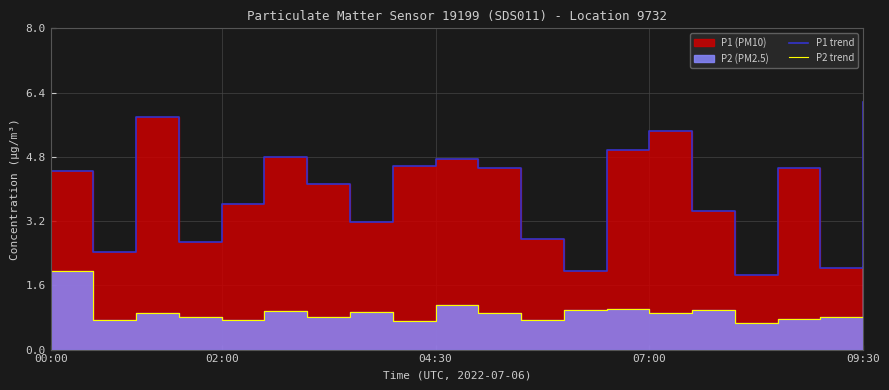

True or false: P1 trend has more than 1 points higher than both neighbors.

True